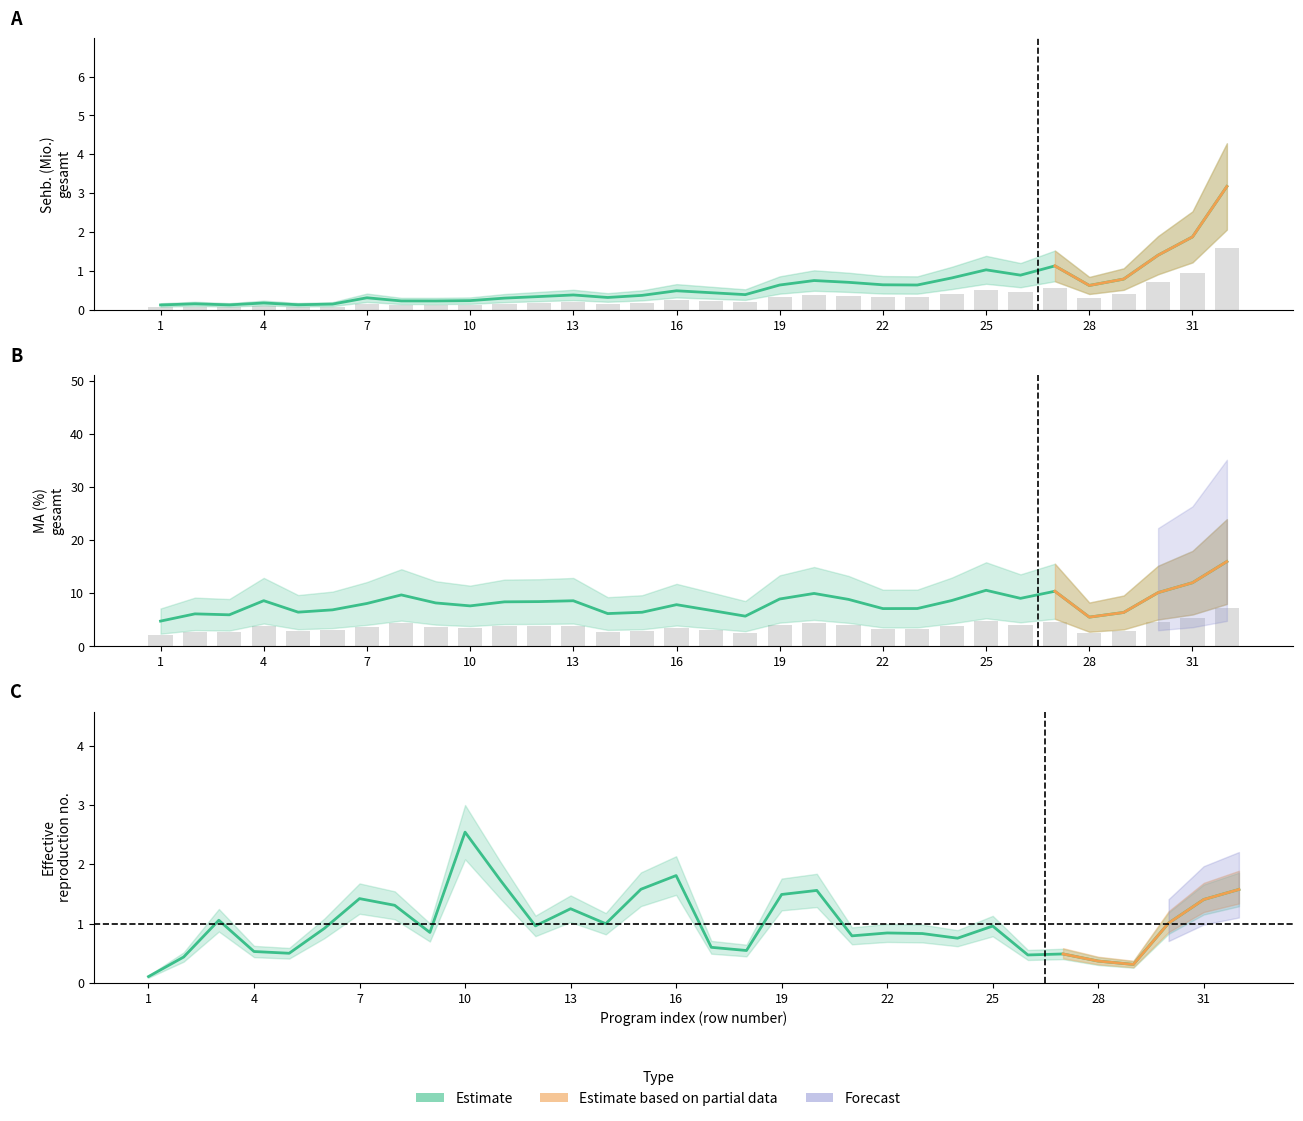

What is the sum of the MA (%) gesamt values at 25 and 10?

18.2